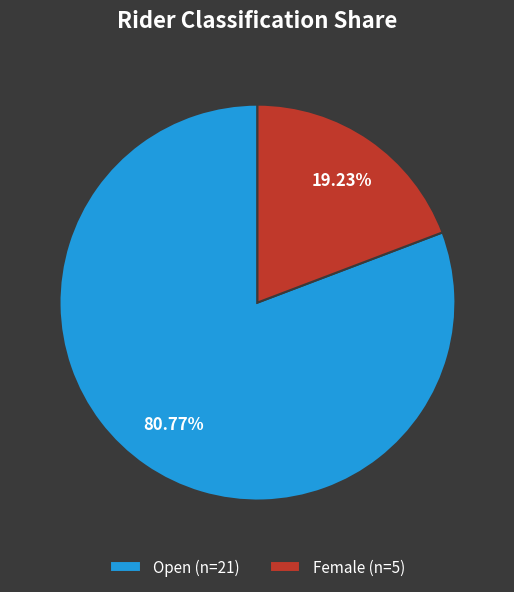

Count the number of slices in the pie.

2